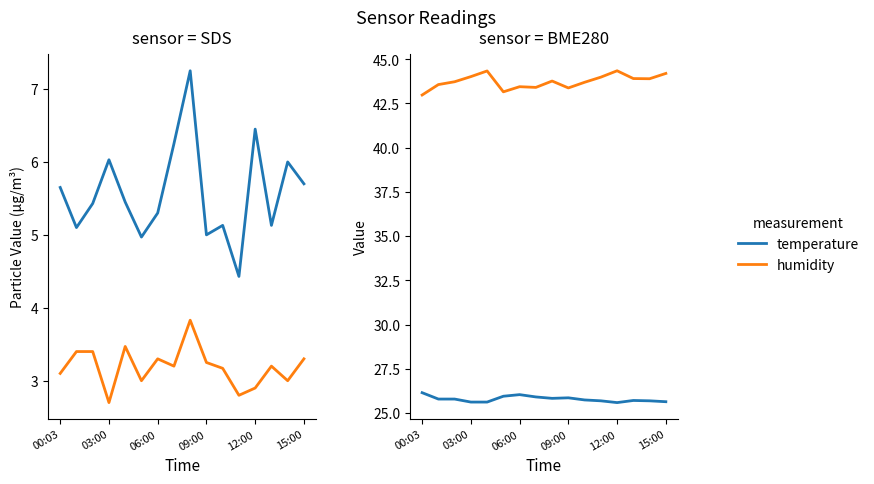

What is the sum of the BME280_temperature values at 12:00 and 15:00?

51.6